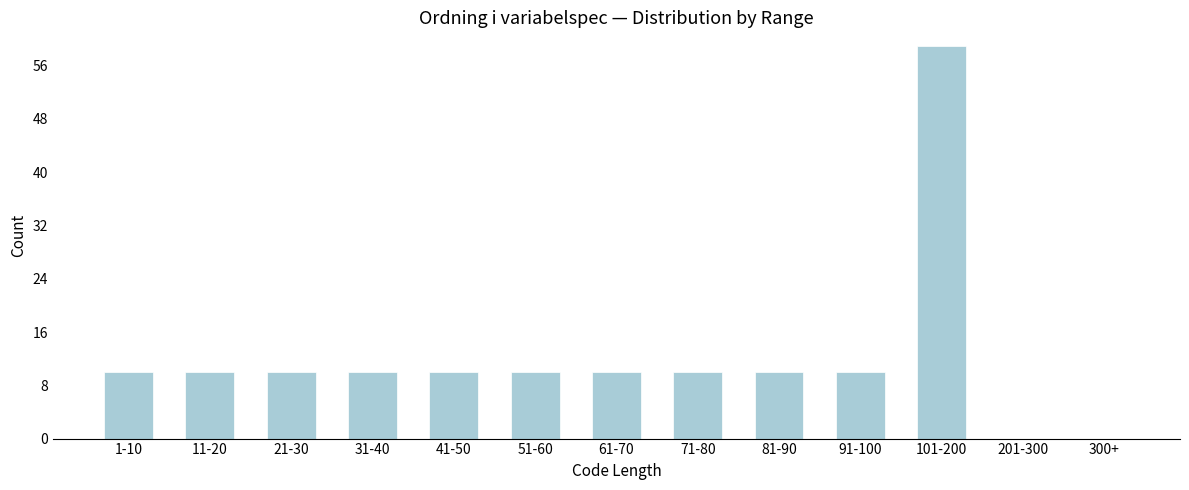

Reading right to left, extract all data points from this chart.

300+=0	201-300=0	101-200=59	91-100=10	81-90=10	71-80=10	61-70=10	51-60=10	41-50=10	31-40=10	21-30=10	11-20=10	1-10=10